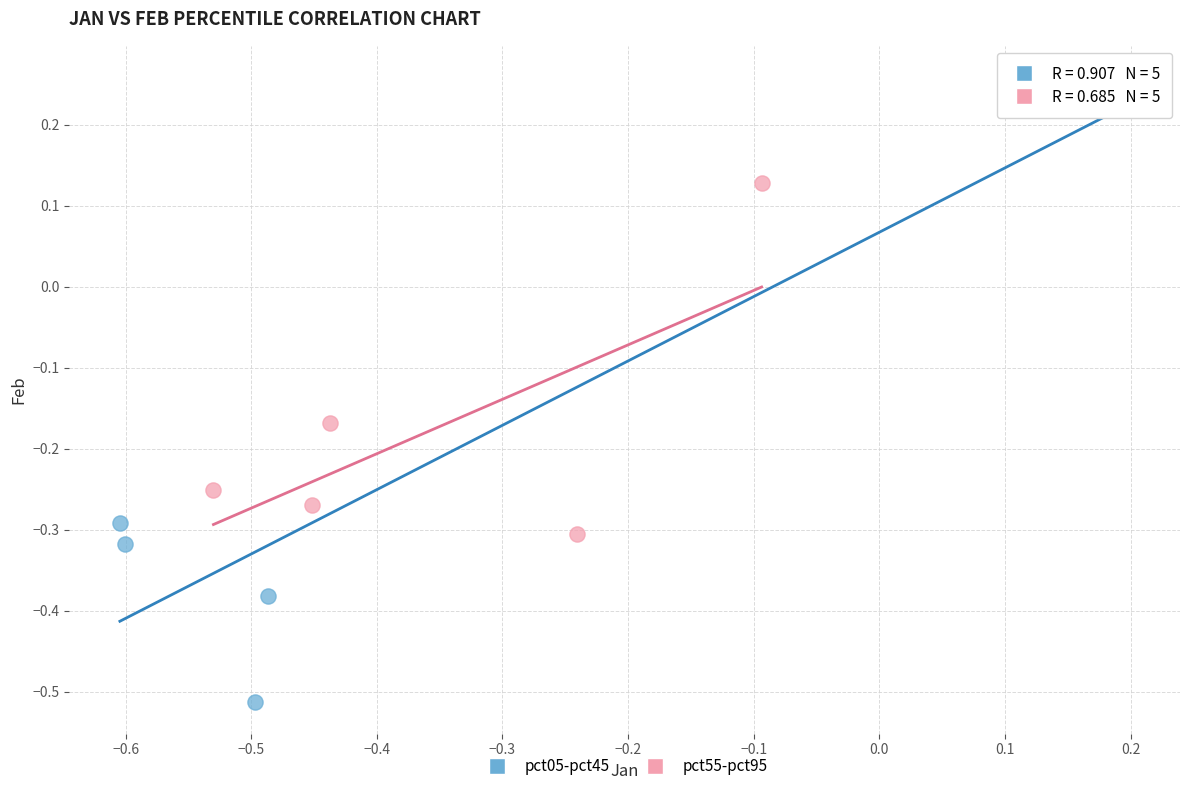

Which series reaches the minimum Y coordinate?

pct05-pct45